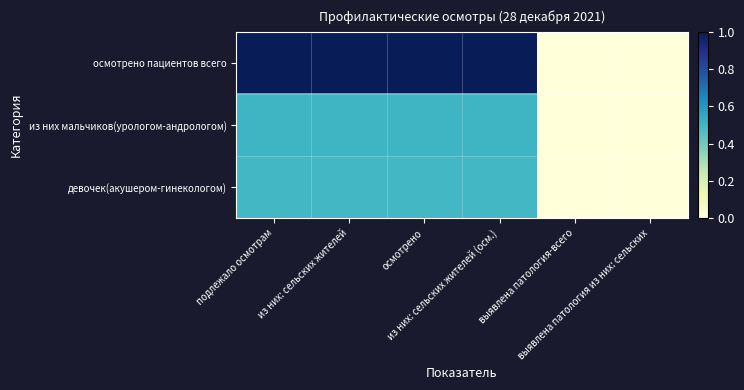

How many distinct data groups are displayed?

3